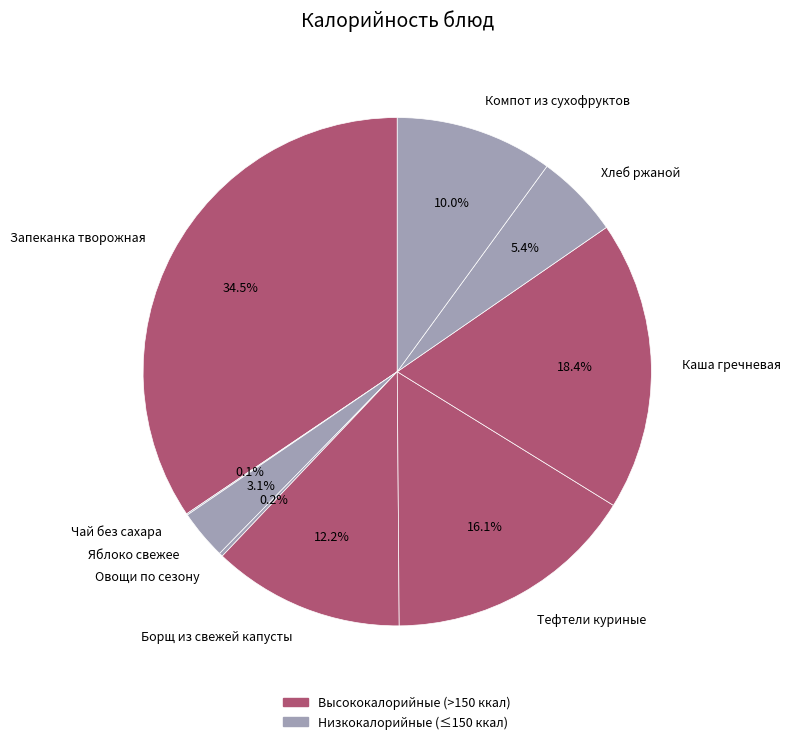

To the nearest percent, what is the combined percentage of Компот из сухофруктов and Тефтели куриные?

26%